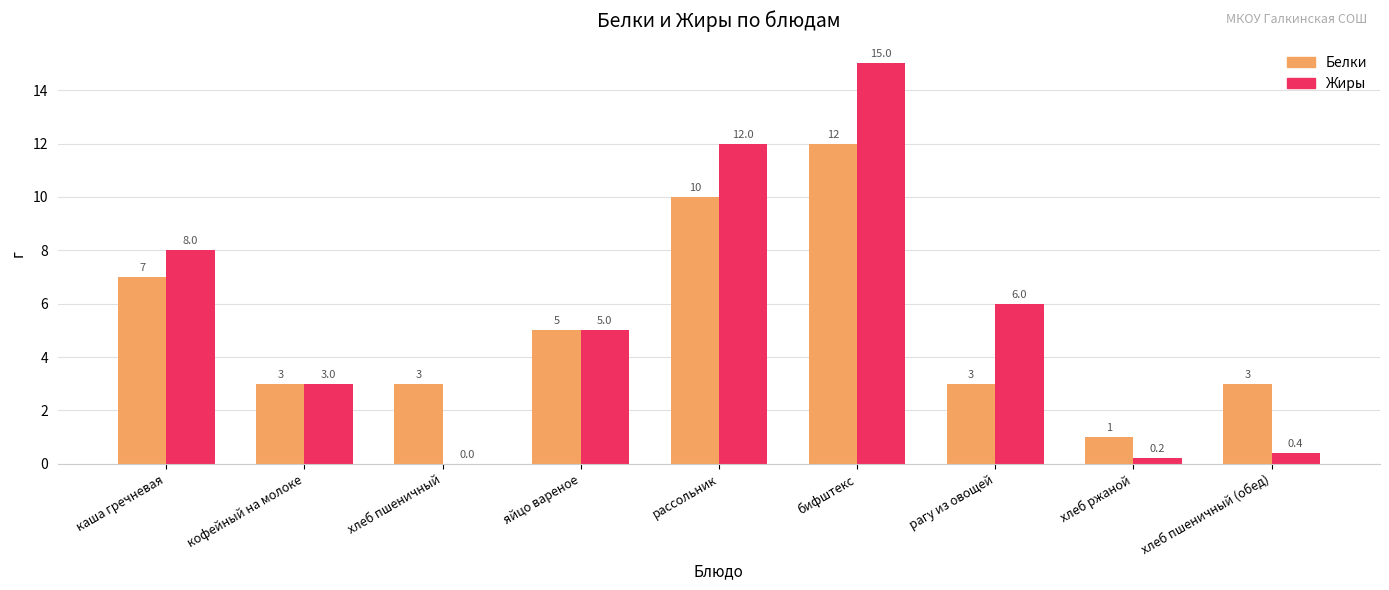

What is the sum of all Белки values?

47.0